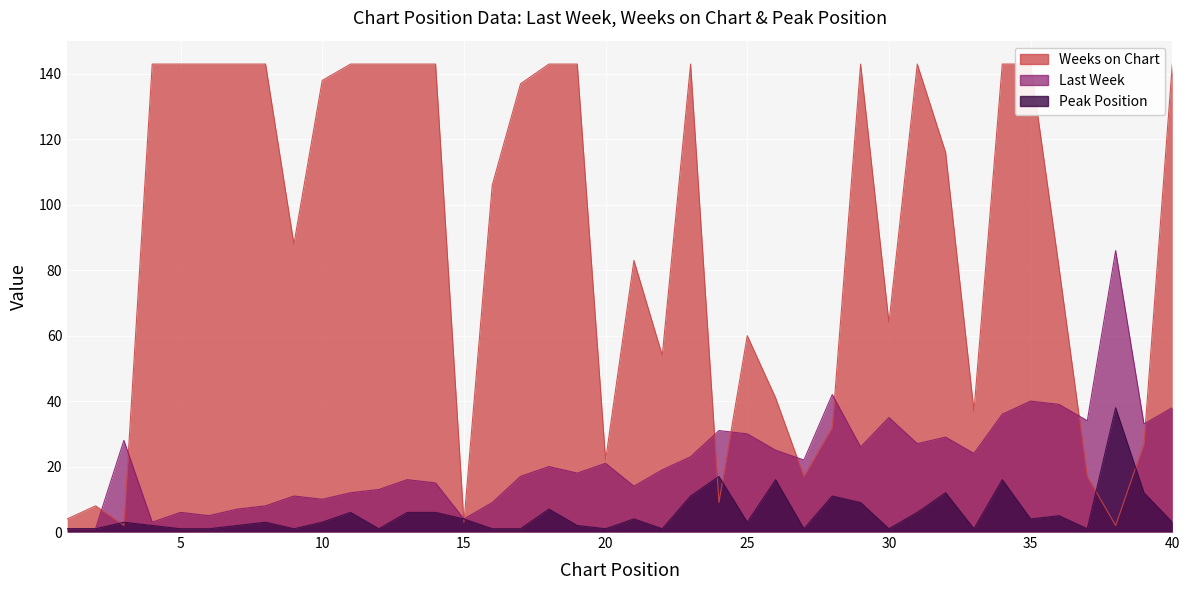

Is it true that Peak Position equals 1 at 2?

False